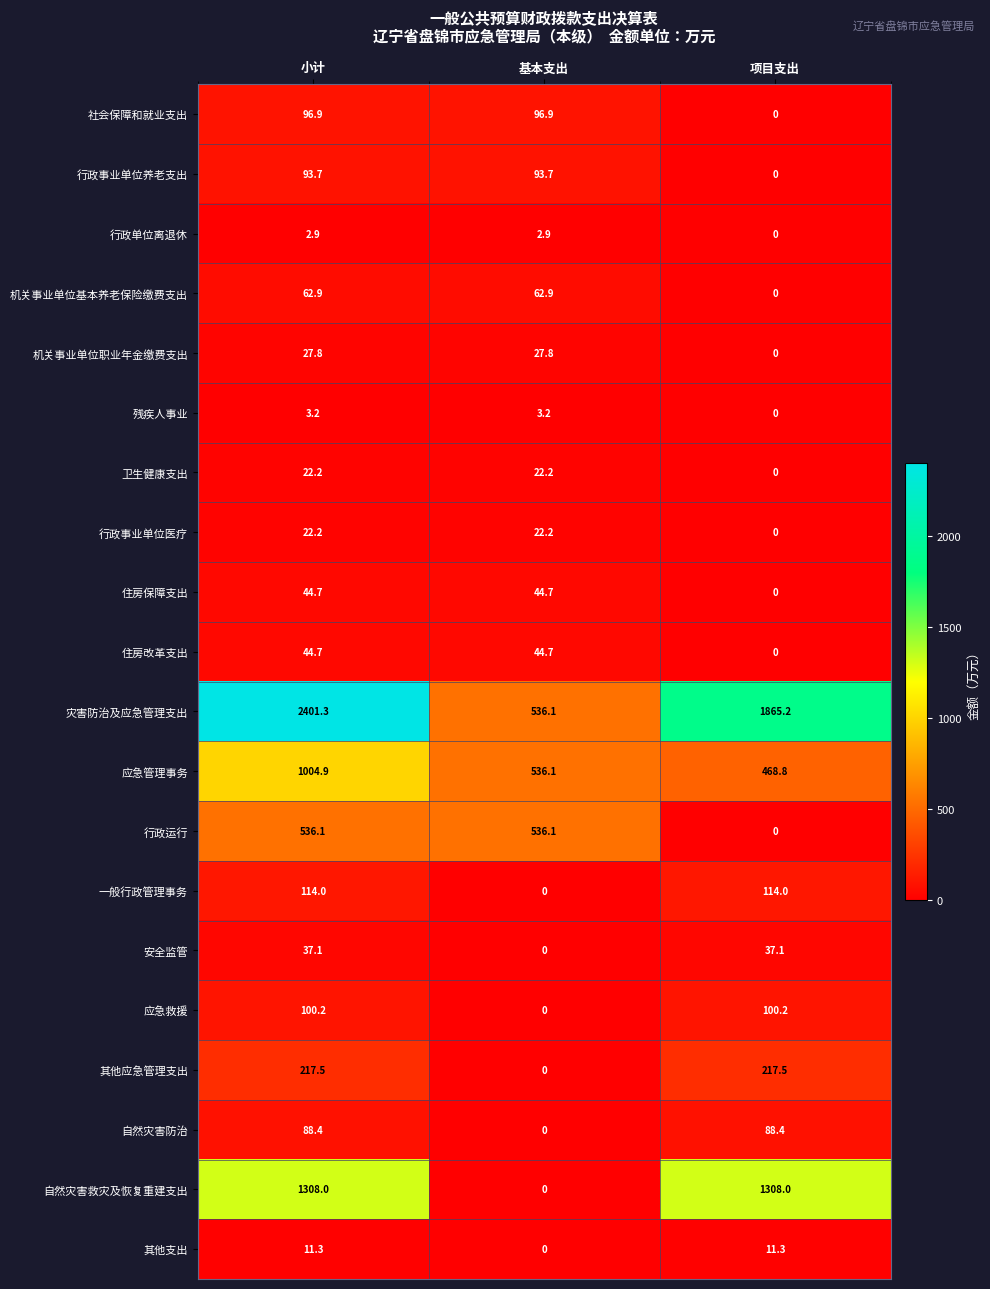

At which label does 一般行政管理事务 reach its minimum?

基本支出